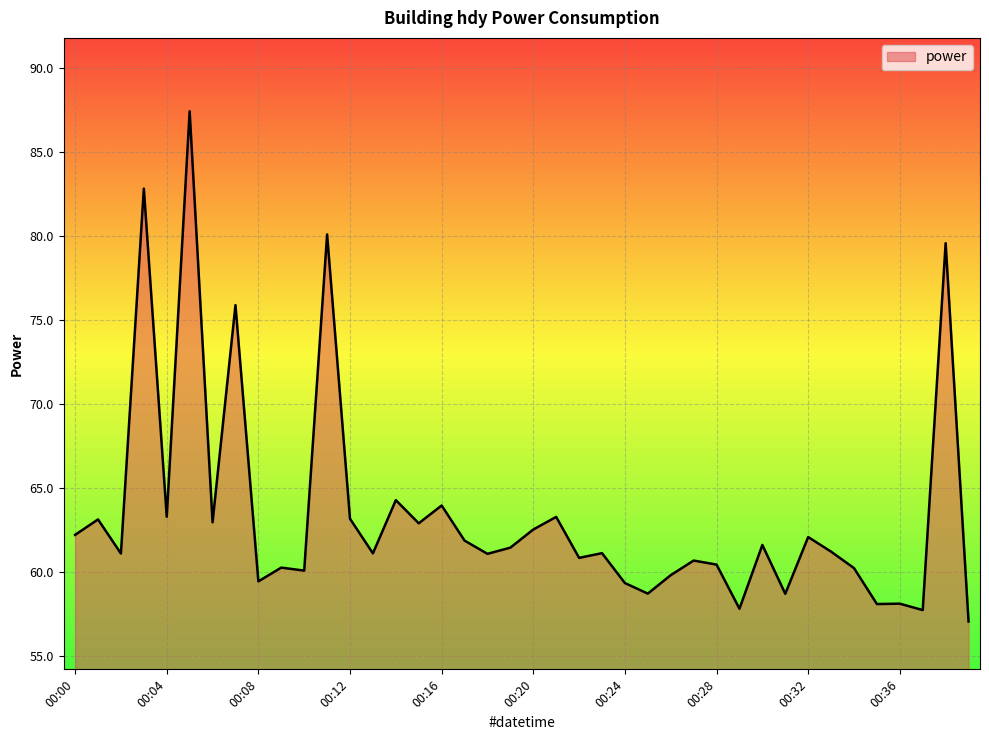

What is the difference between the second highest and second lowest values?

25.1